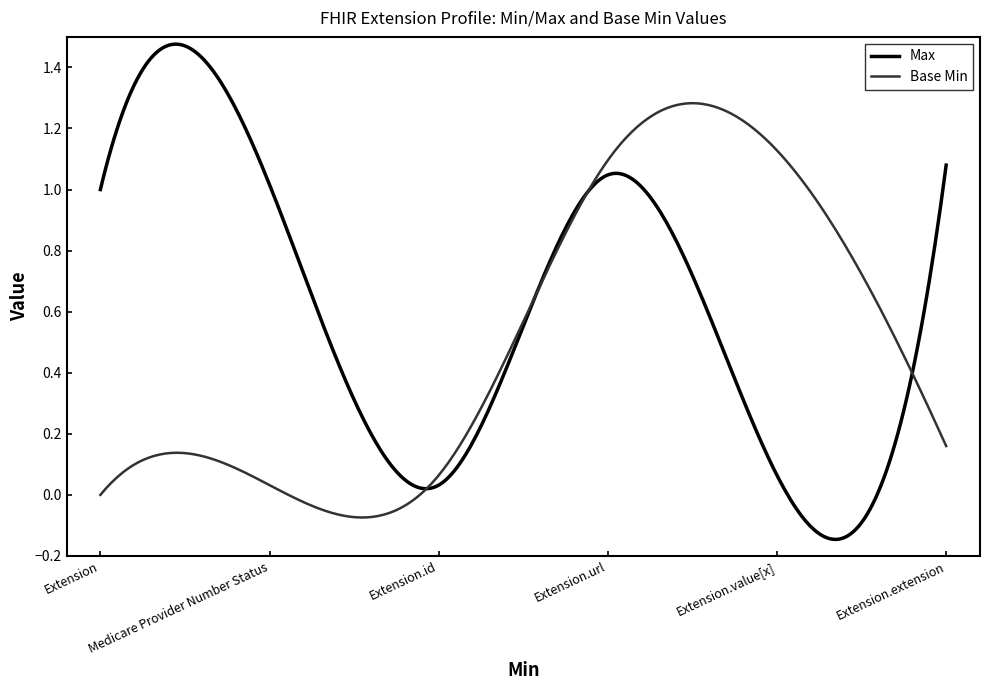

True or false: Base Min and Max cross at least once.

True